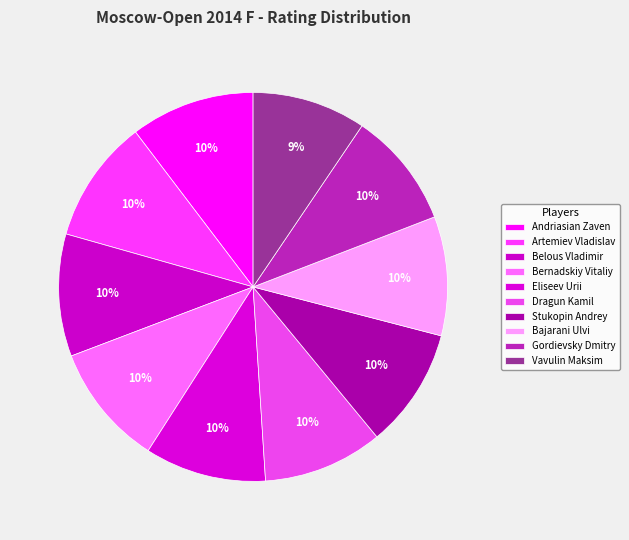

To the nearest percent, what percentage of the pie is Andriasian Zaven?

10%